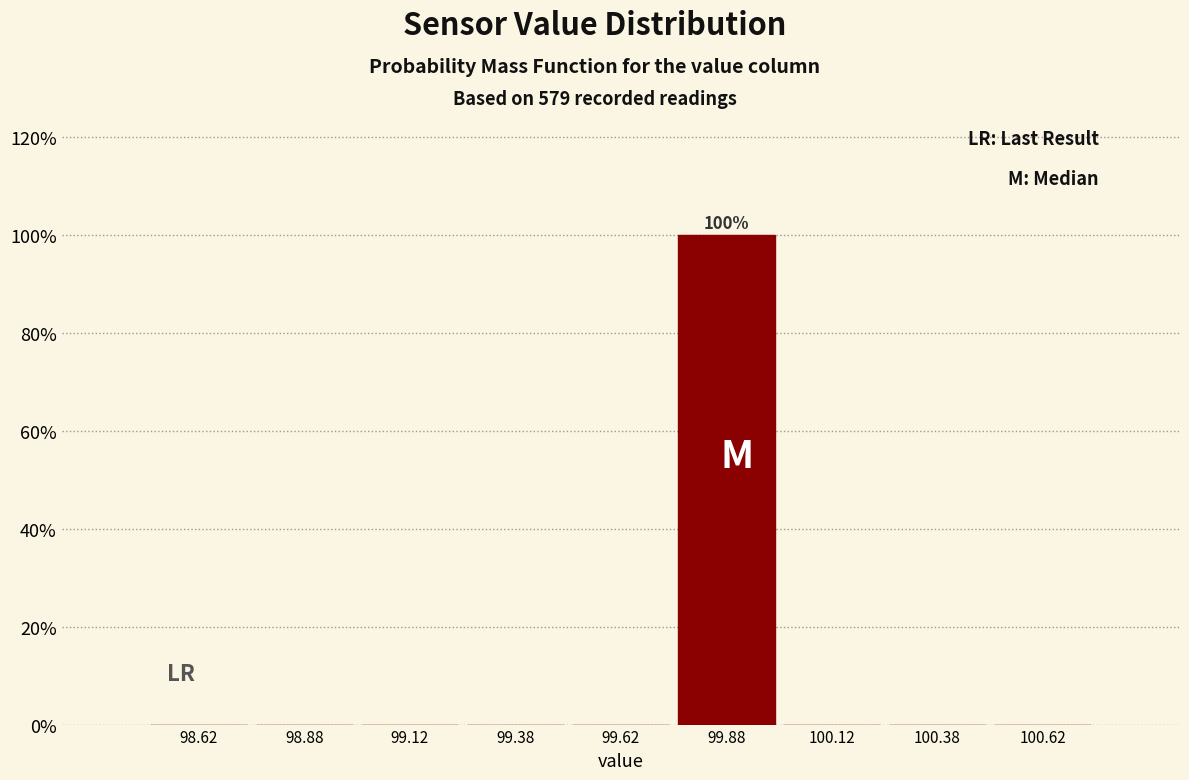

Over which range of the x-axis is the bar tallest?

99.75 to 100.00